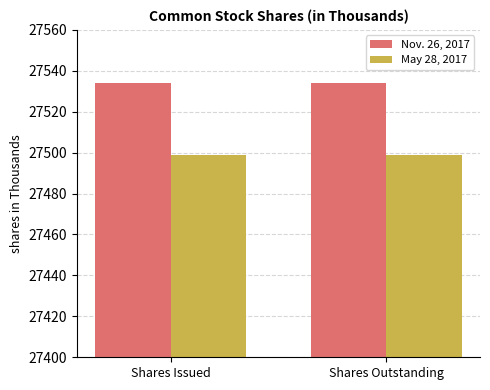

Is the value of Nov. 26, 2017 at Shares Issued greater than the value of May 28, 2017 at Shares Issued?

Yes